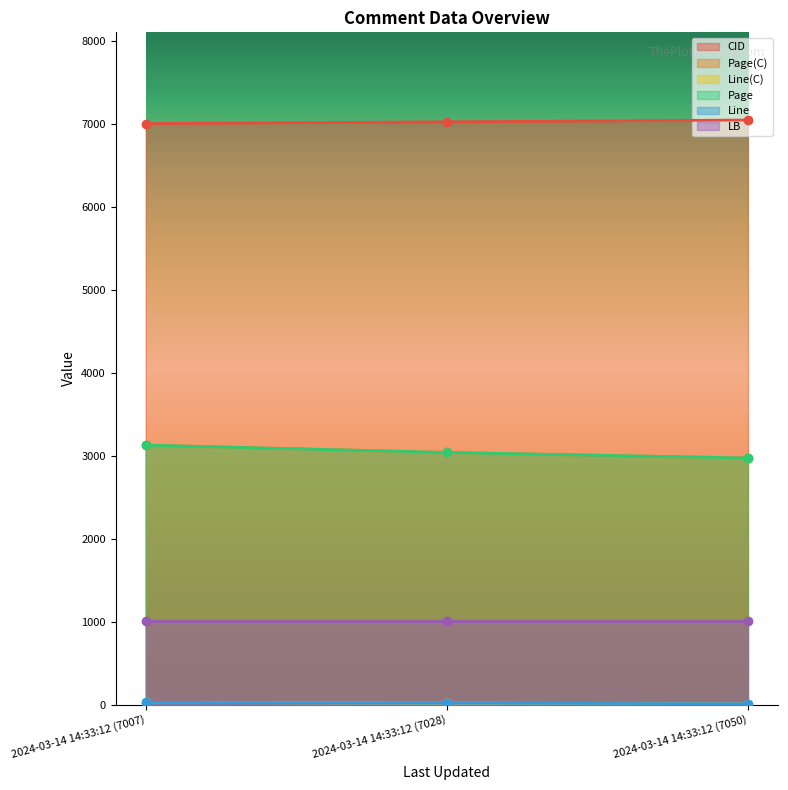

Which category has the highest value across all series?

2024-03-14 14:33:12 (7050)